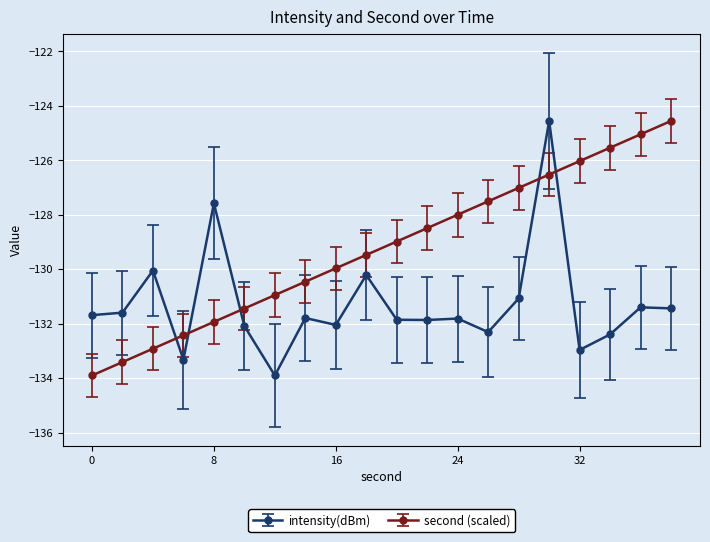

What is the difference between the maximum and minimum values in the intensity(dBm) series?

9.3